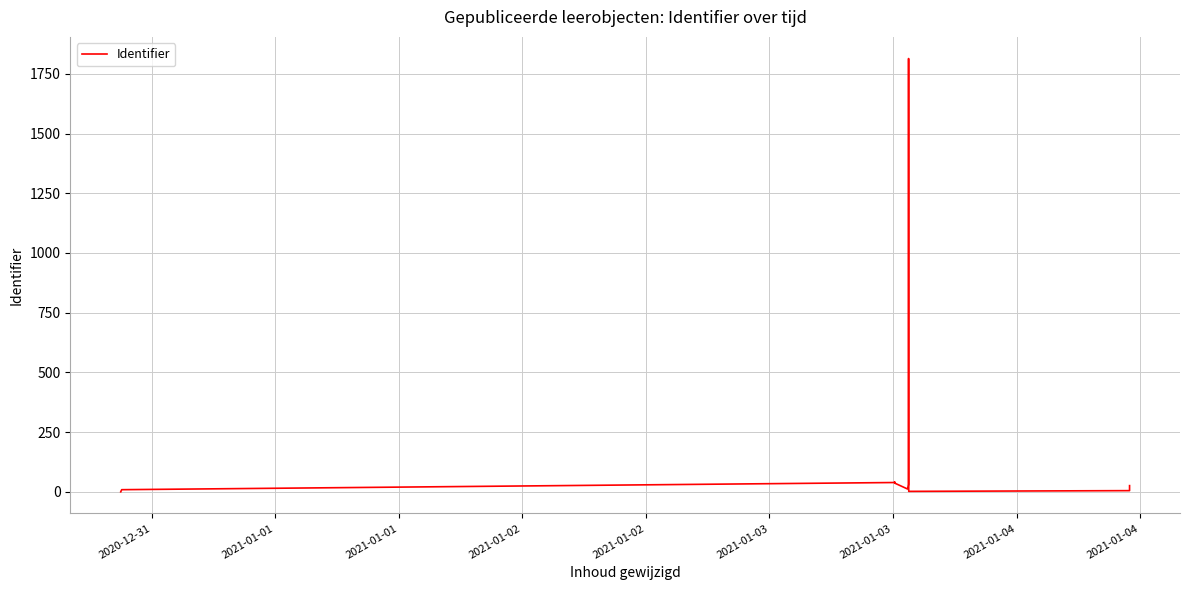

Reading left to right, extract all data points from this chart.

0	9	39	42	36	12	17	21	31	1814	2	5	26